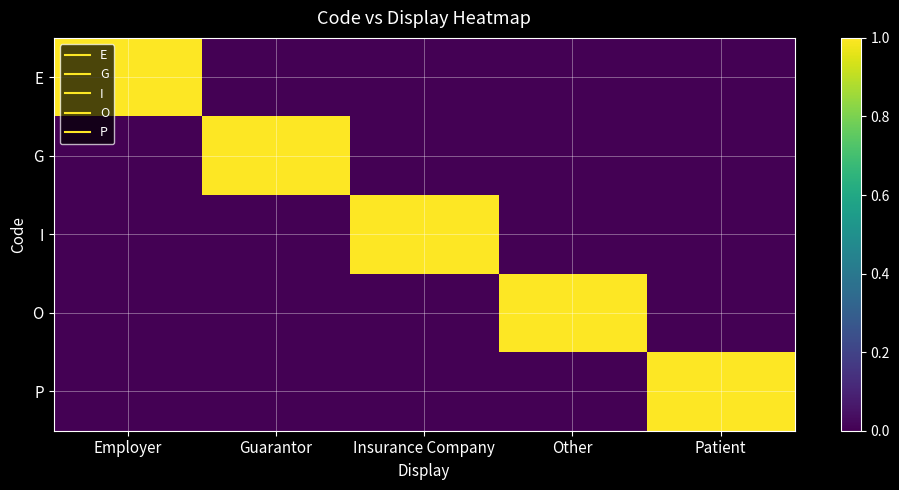

Rank the series by their maximum value, from lowest to highest.

E, G, I, O, P